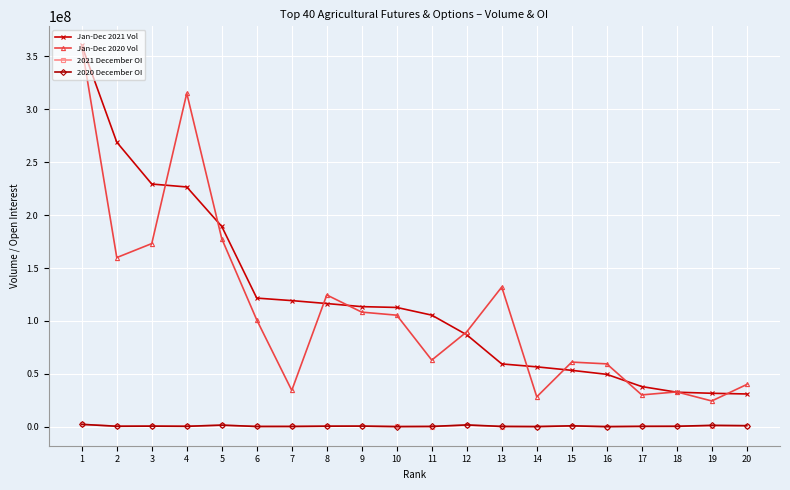

True or false: 2021 December OI has more than 0 points higher than both neighbors.

True